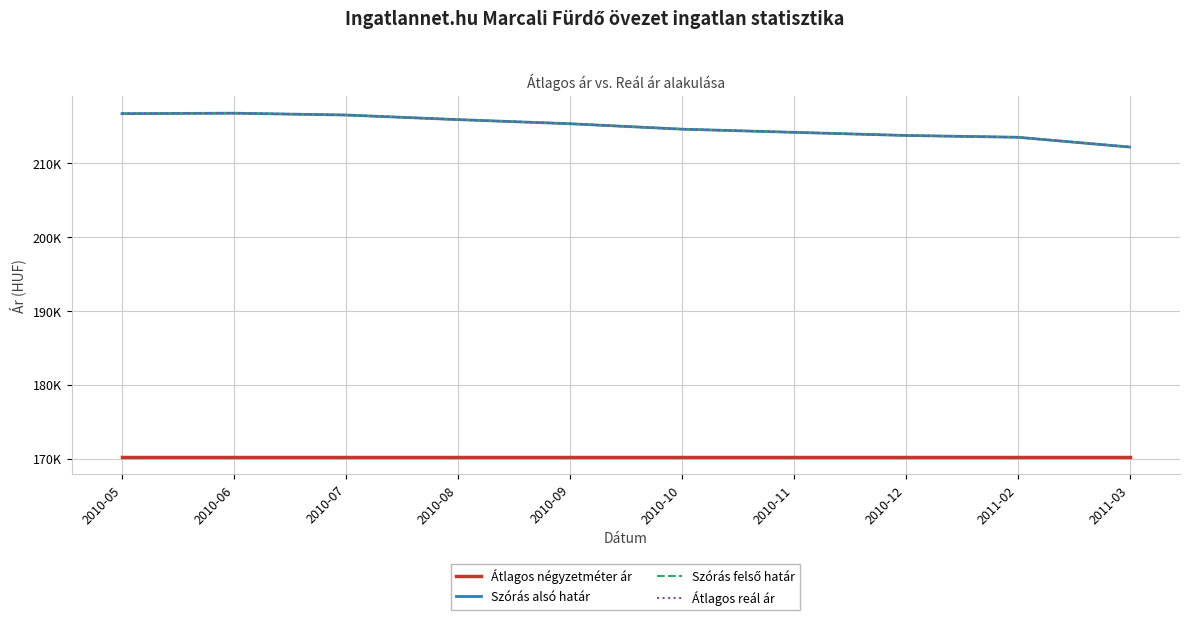

Is this an area chart (filled region under the line)?

No